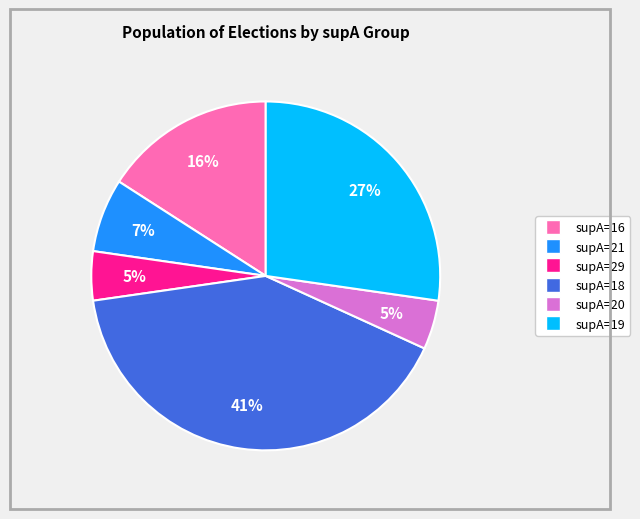

To the nearest percent, what is the average slice percentage?

17%